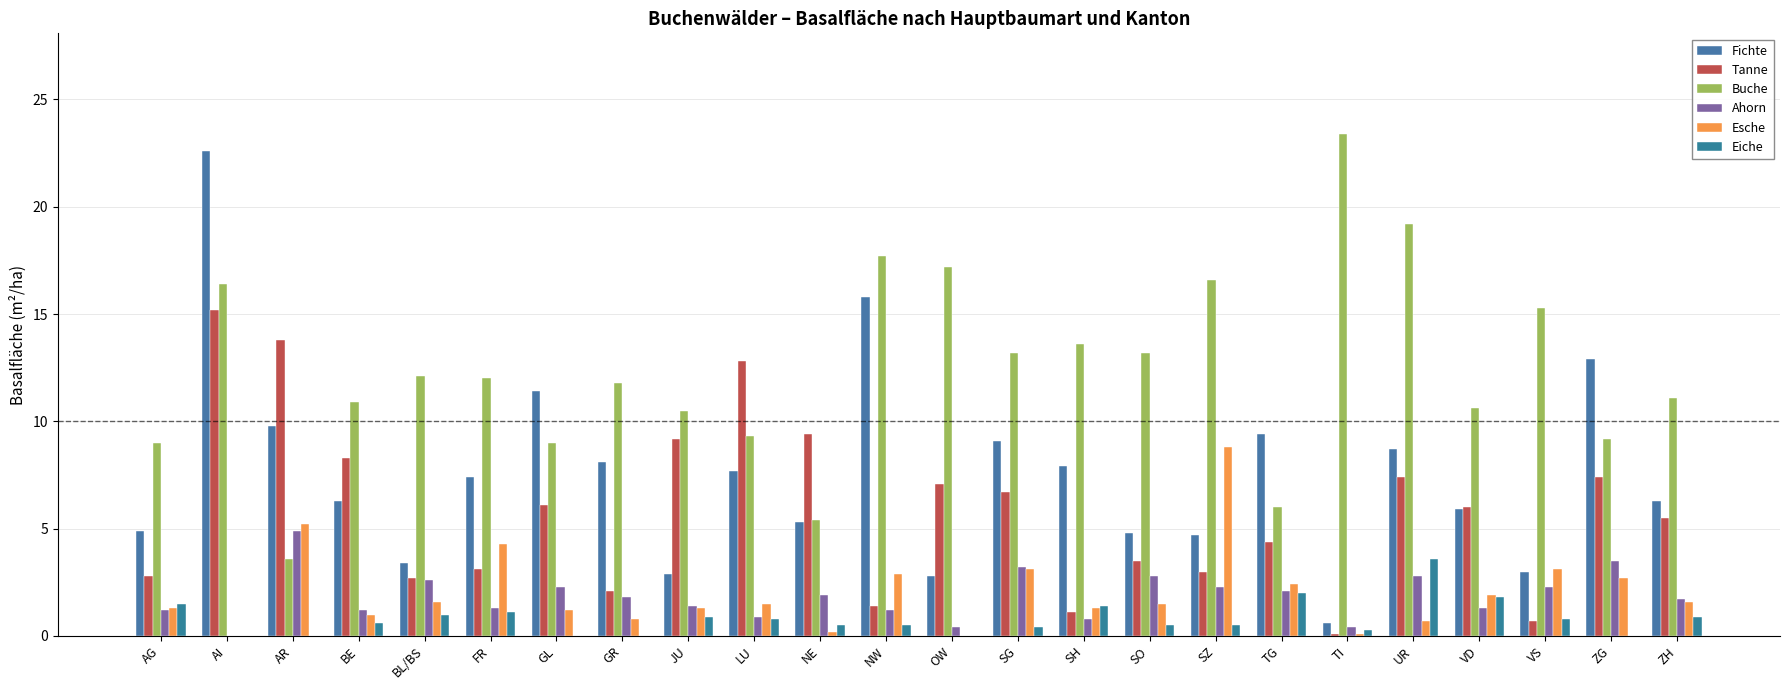

Which label corresponds to the largest value in the chart?

TI